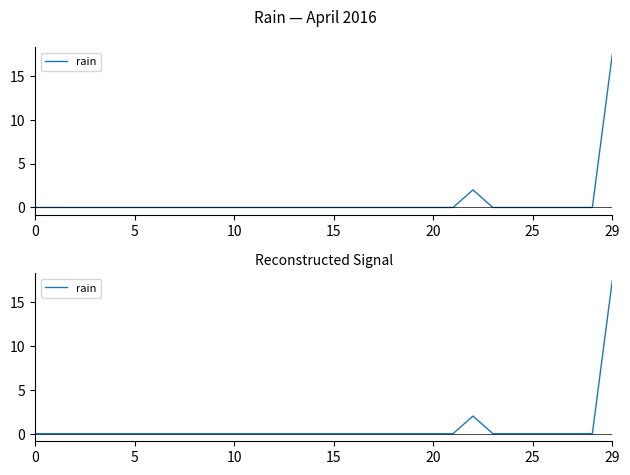

What is the label of the 26th point from the left?

25